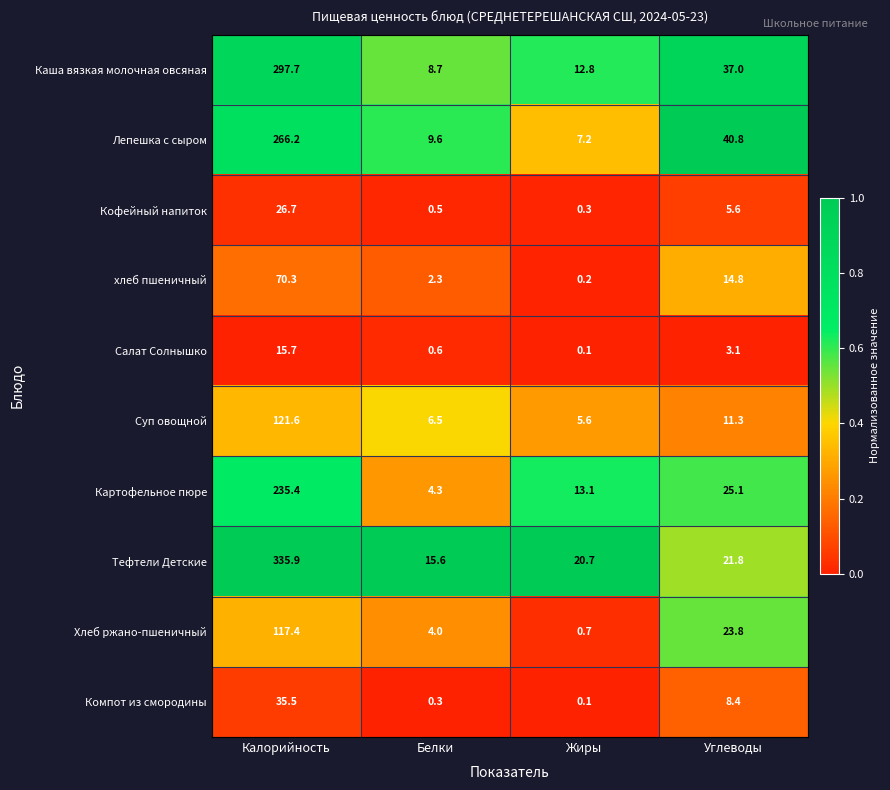

At which category is the sum across all series the highest?

Калорийность